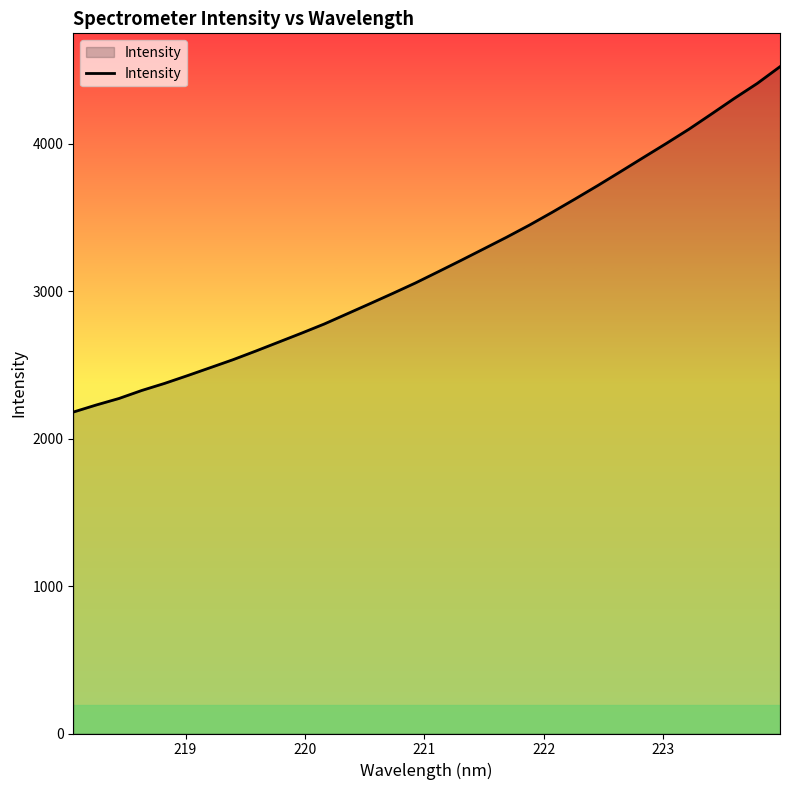

What is the maximum value shown in the chart?

4523.0